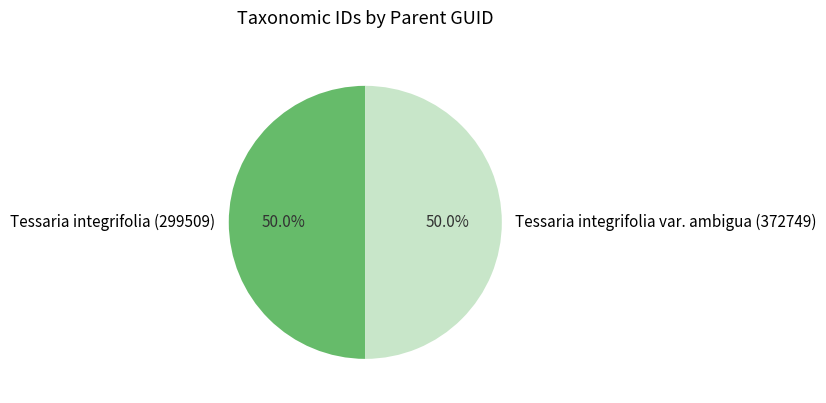

Count the number of slices in the pie.

2